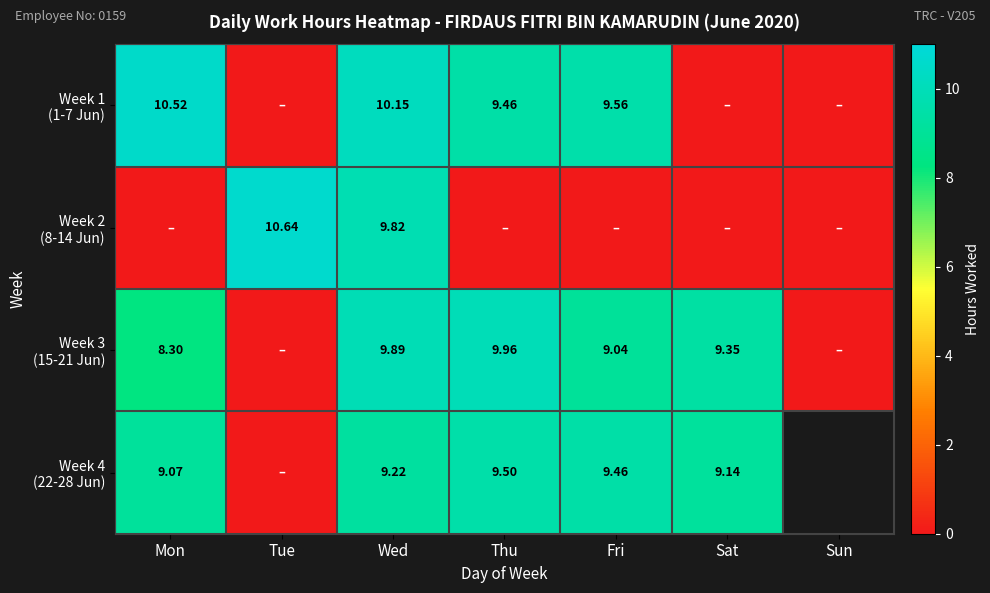

What is the spread (max minus min) of values at Fri?

9.6